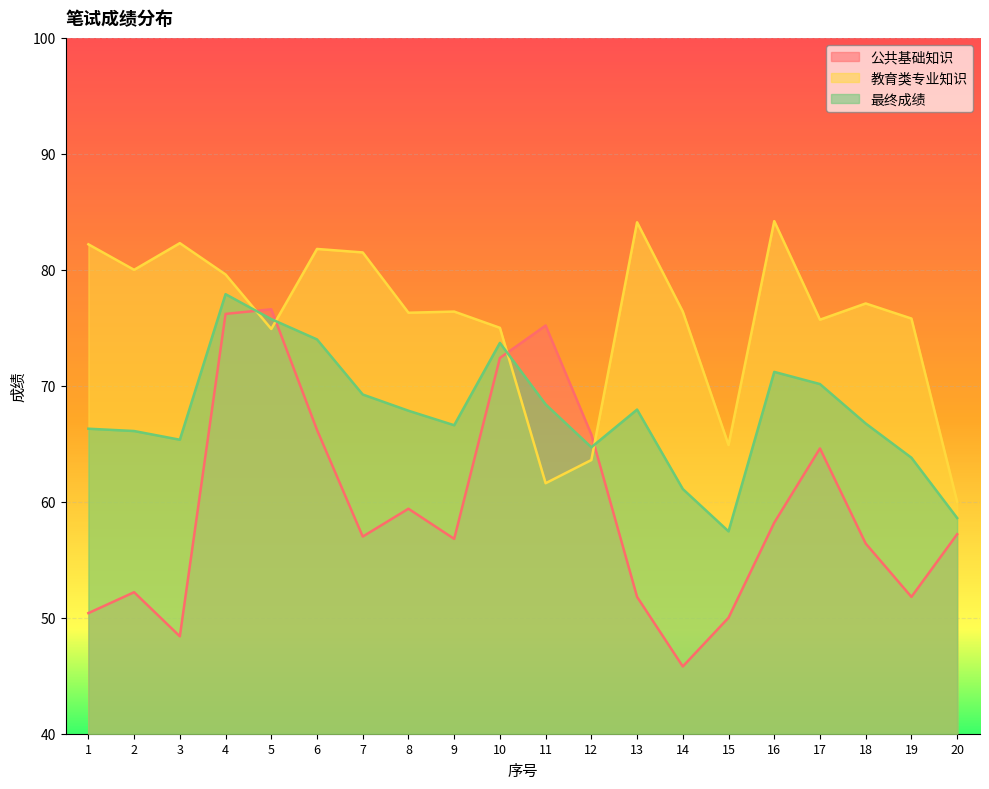

At which label does 公共基础知识 first exceed 57?

4